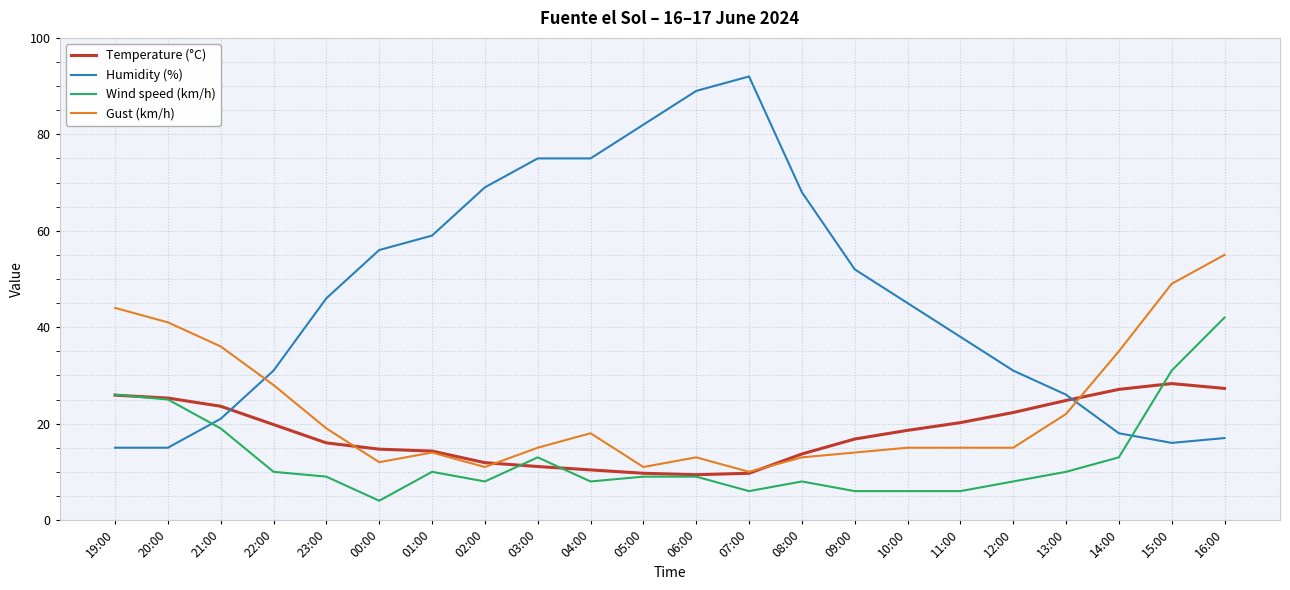

True or false: Gust (km/h) and Humidity (%) intersect in this chart.

True